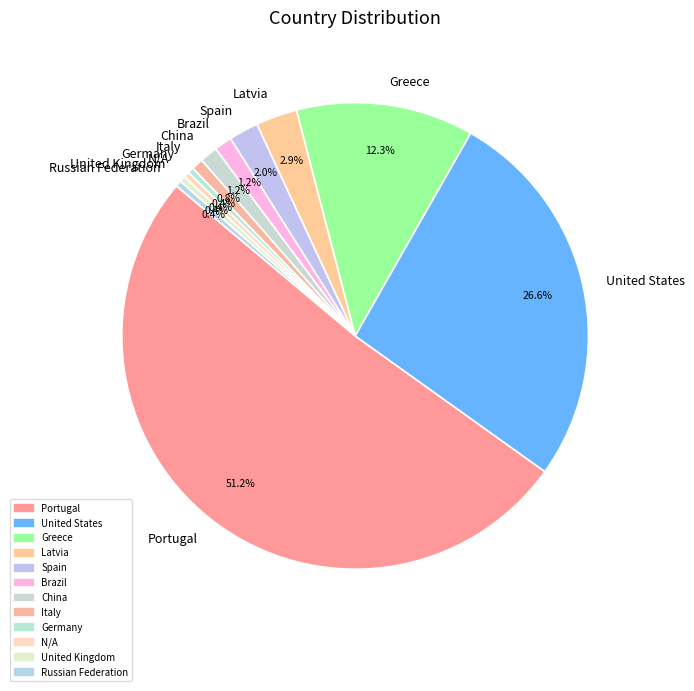

Which category accounts for the majority?

Portugal